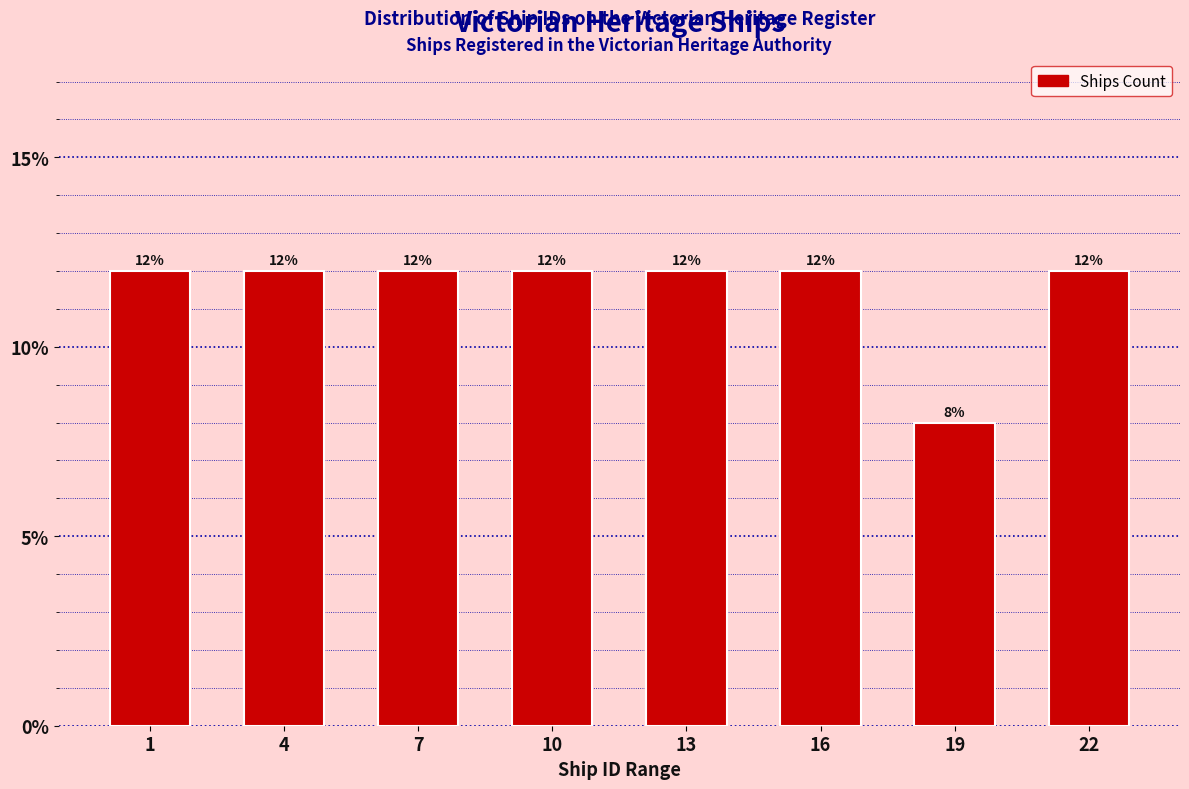

Reading right to left, transcribe all the data shown in this chart.

12	8	12	12	12	12	12	12